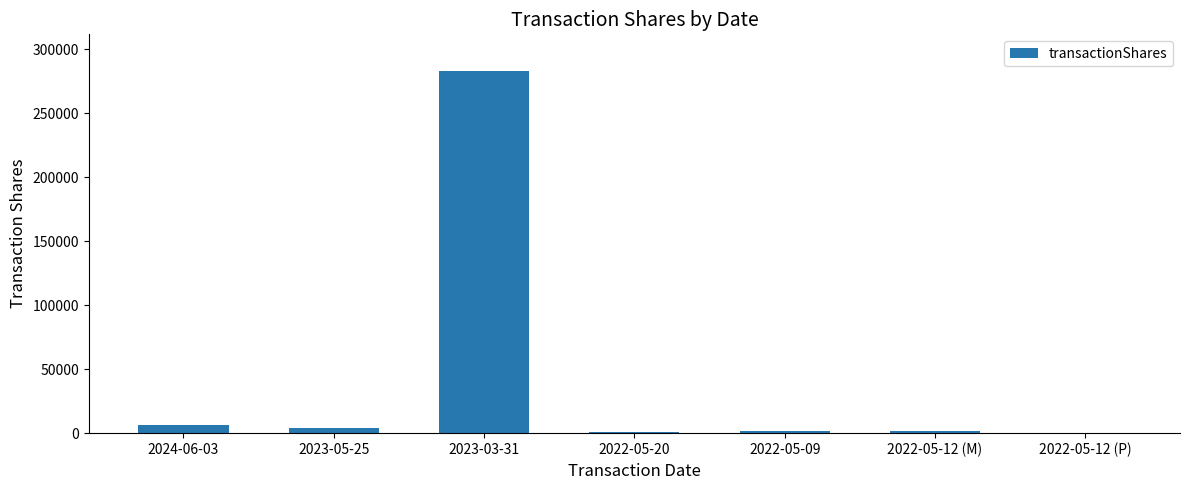

At which label is the value closest to 141794?

2024-06-03